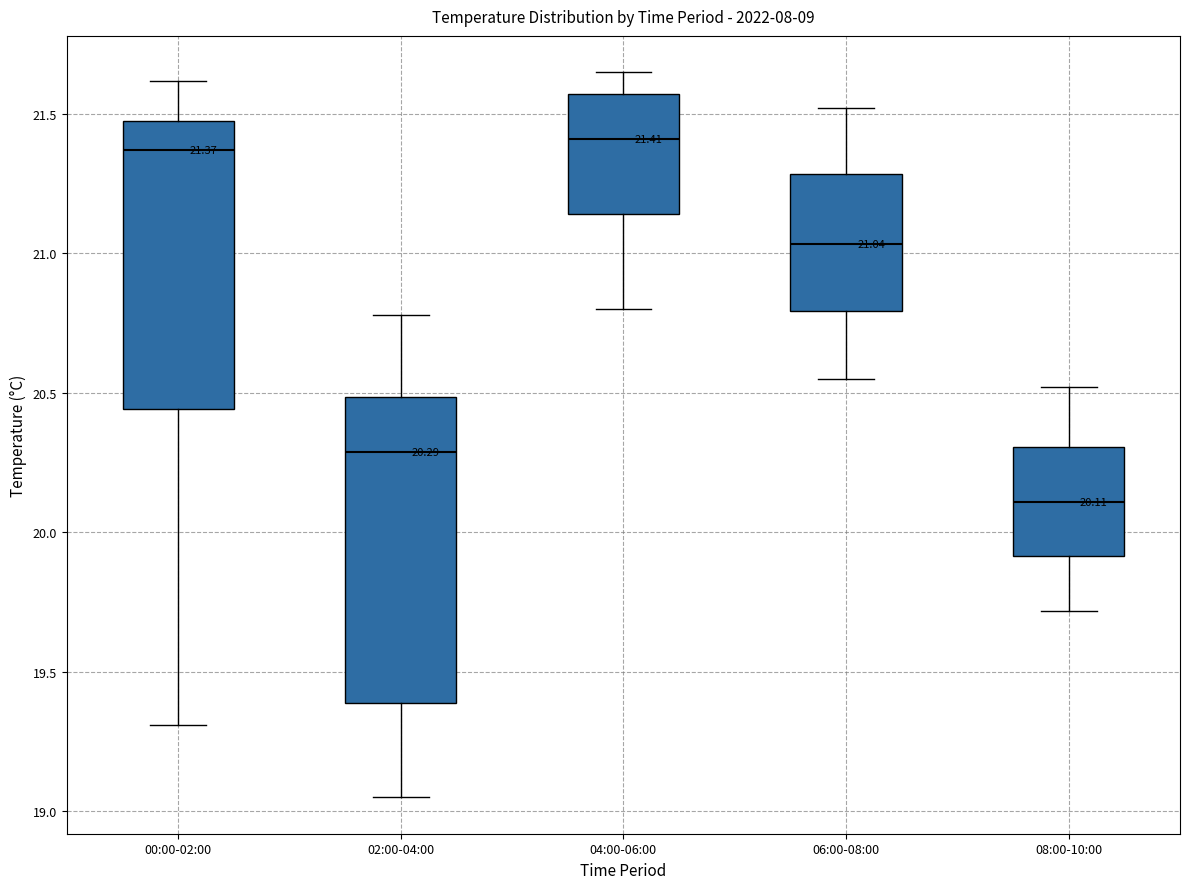

Which box's median line is the lowest?

08:00-10:00